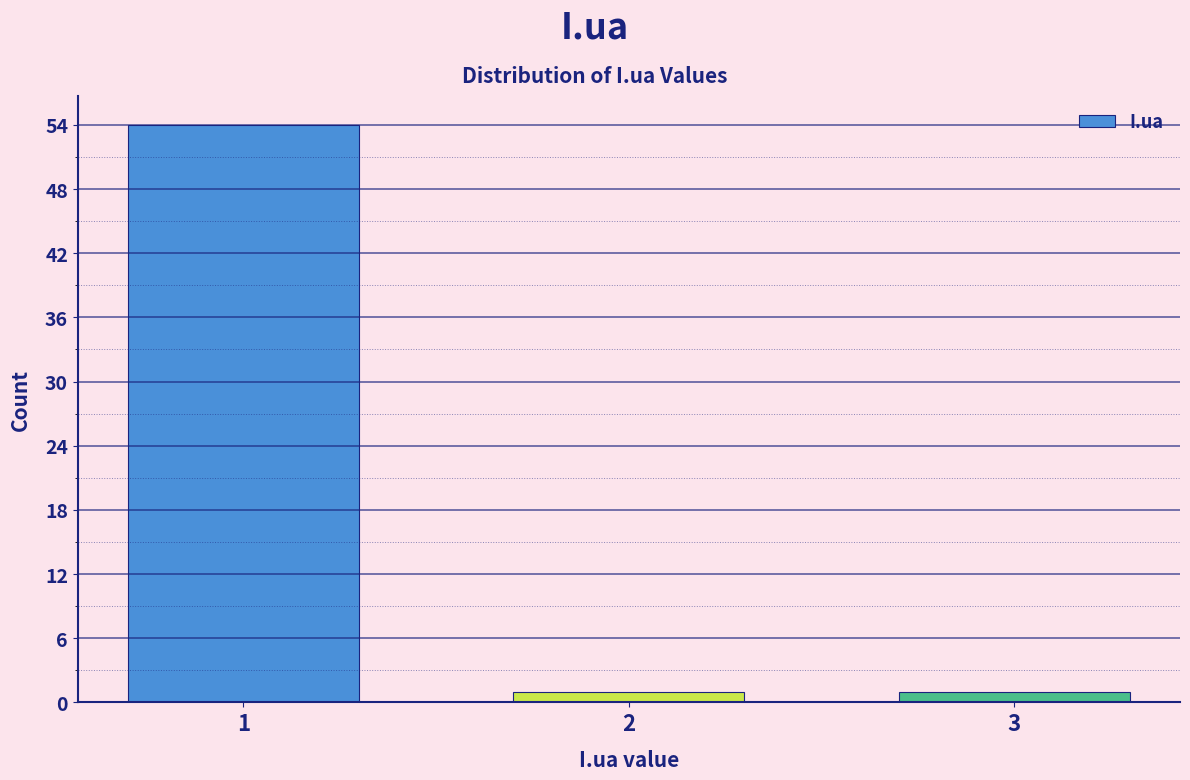

Reading left to right, transcribe all the data shown in this chart.

54	1	1